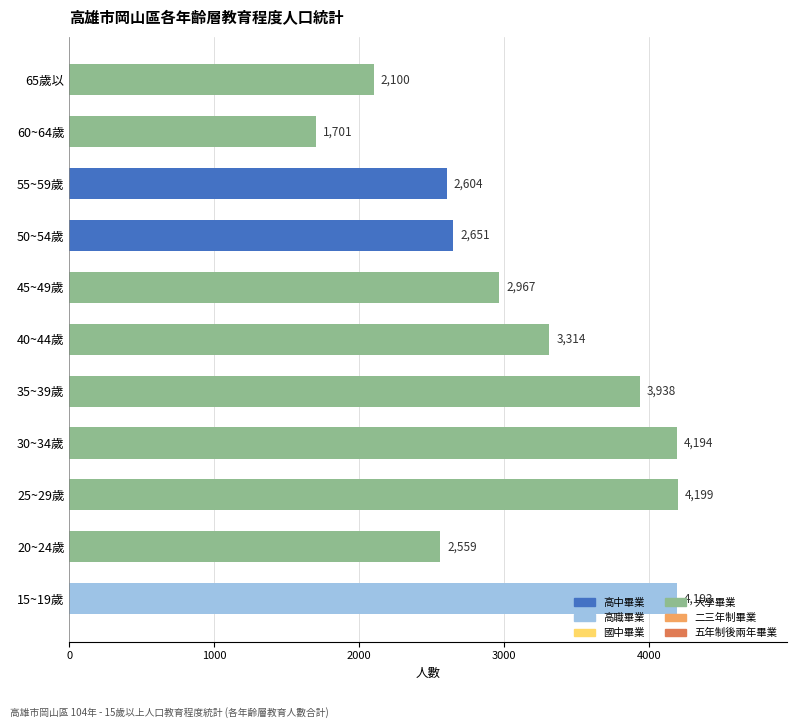

The value at 40~44歲 is 1619. True or false?

False